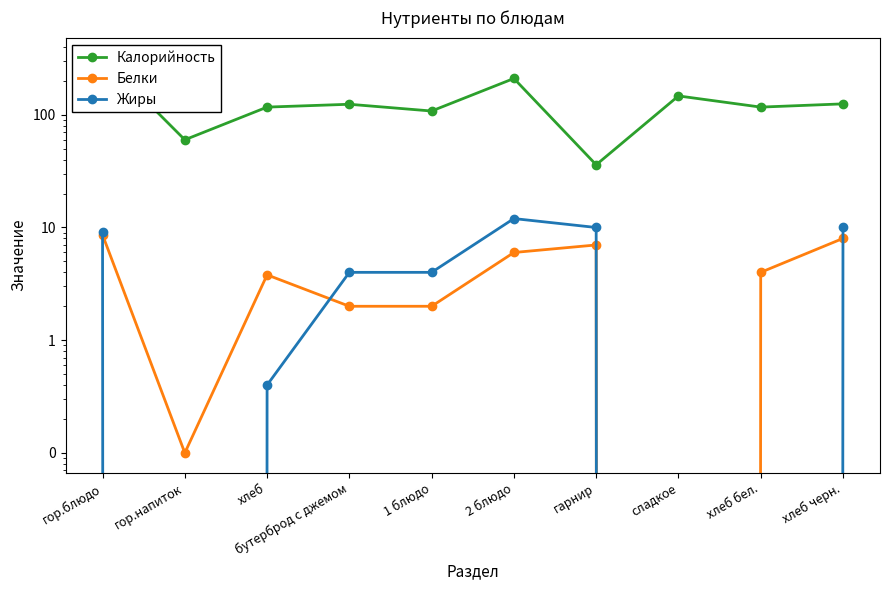

What position from the left is сладкое?

8